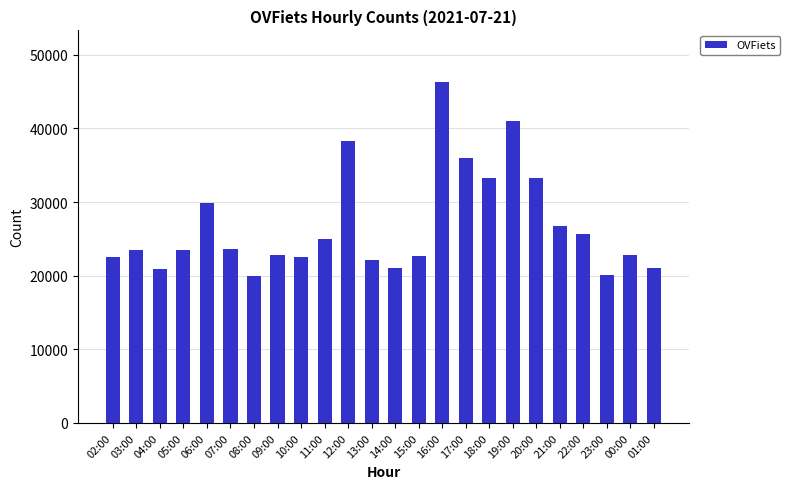

At which category does the chart reach its peak across all series?

16:00